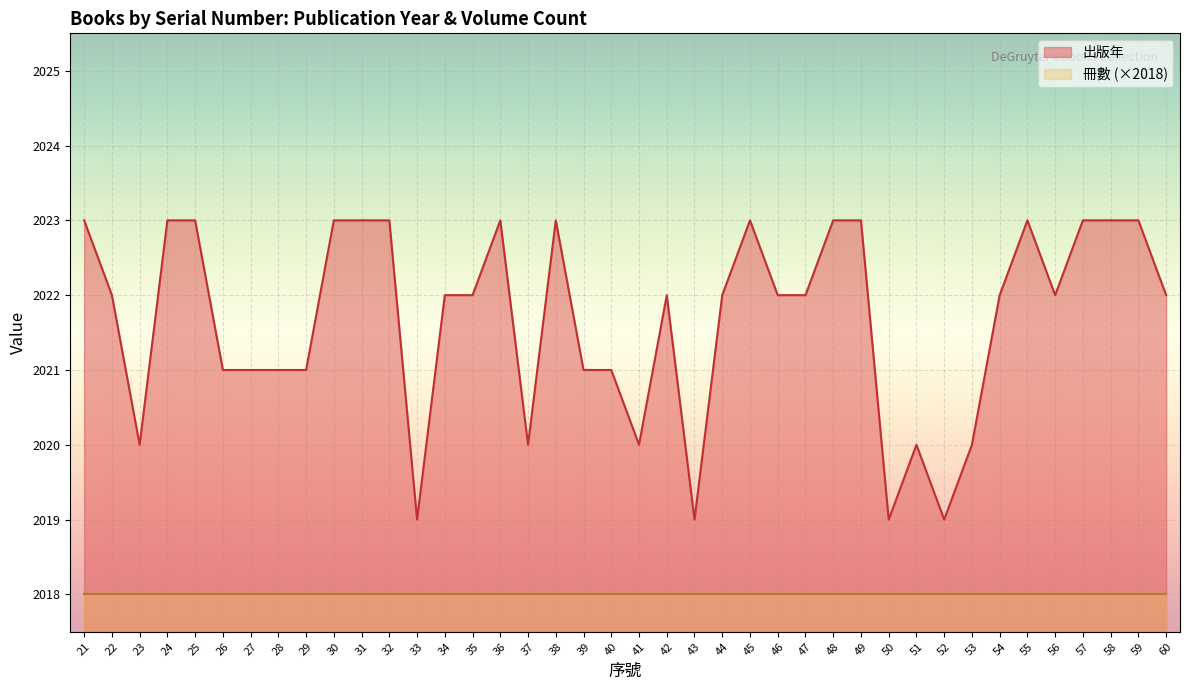

The value at 36 is 2023. True or false?

True